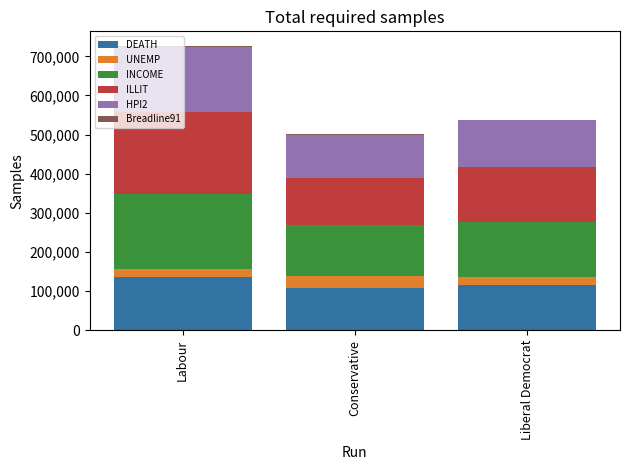

How many categories are shown in the chart?

3